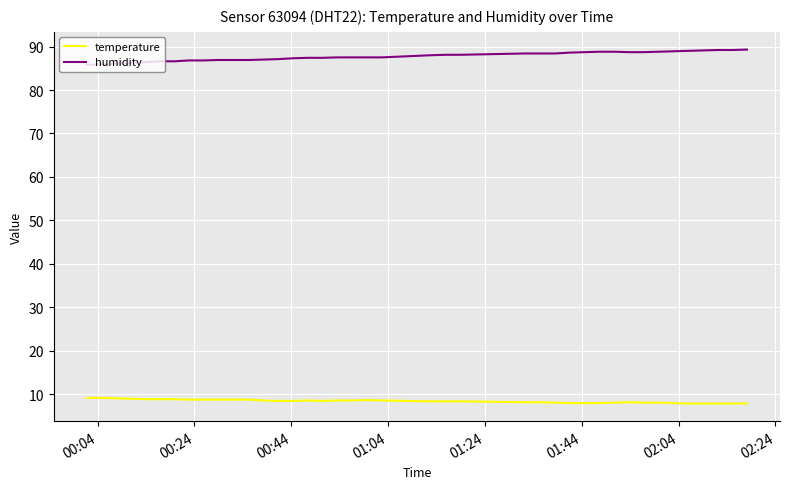

What is the difference between the maximum and minimum values in the humidity series?

3.5